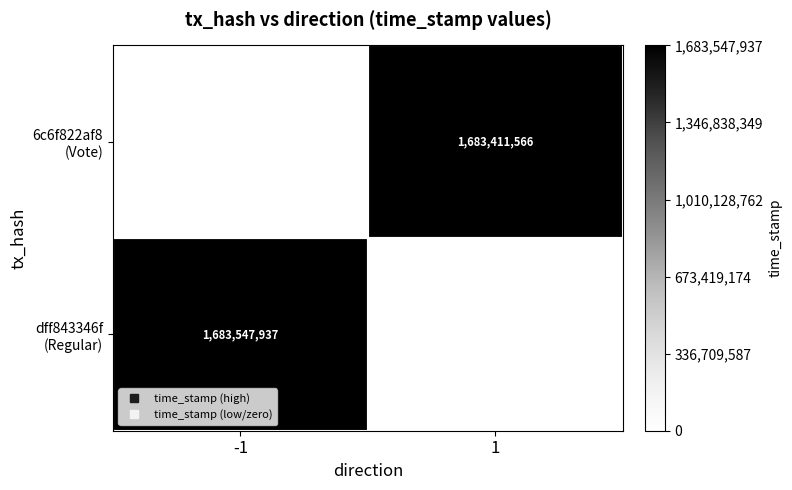

What is the difference between the maximum and minimum values in the dff843346f (Regular) series?

1683547937